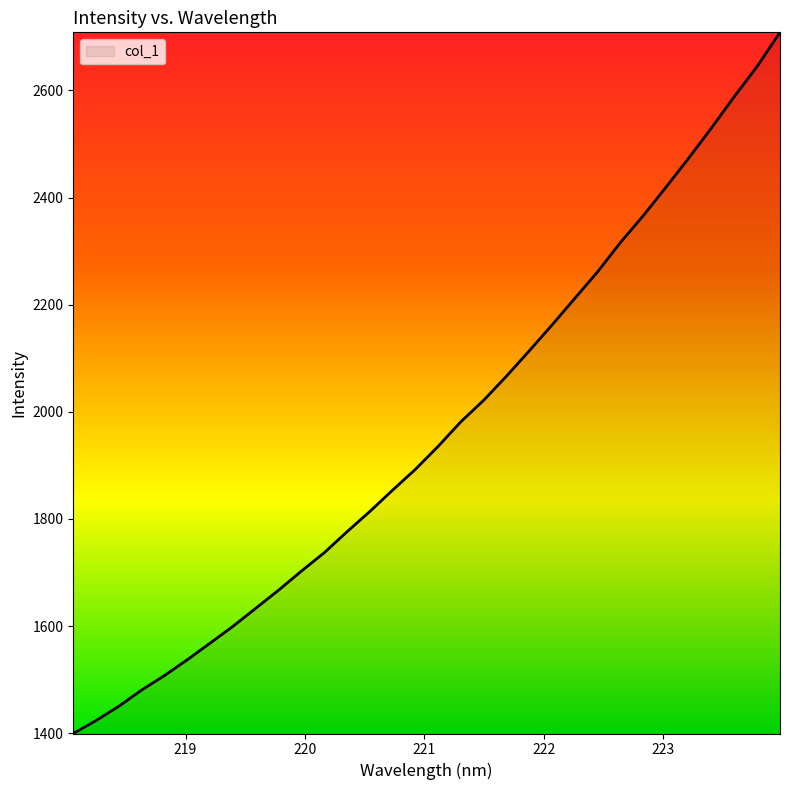

What is the greatest value displayed?

2708.4